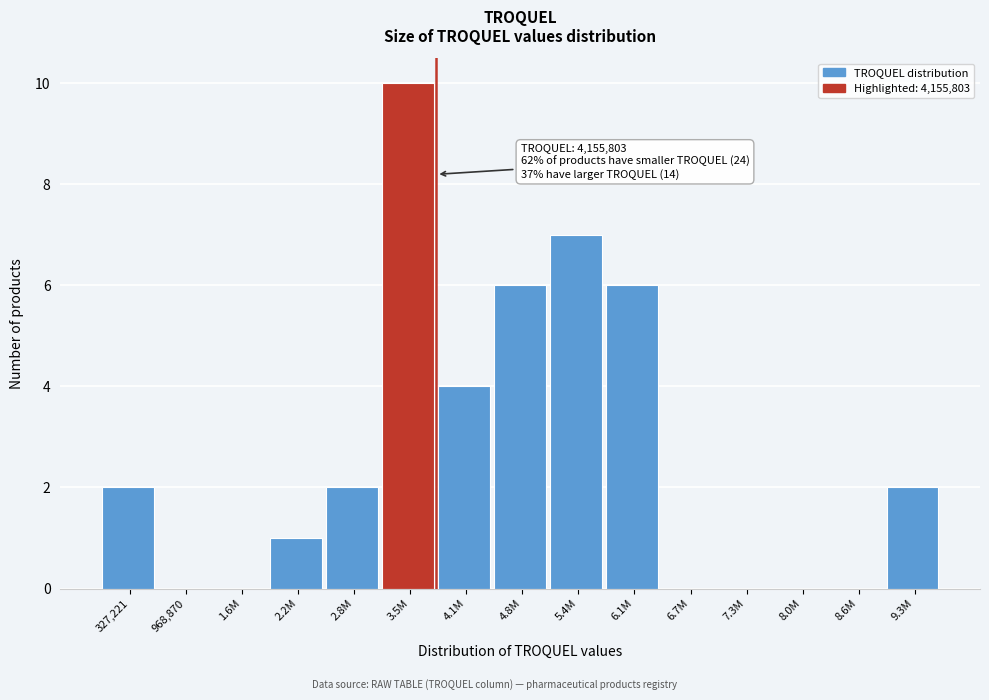

Reading left to right, extract all data points from this chart.

327,221=2	968,870=0	1.6M=0	2.2M=1	2.8M=2	3.5M=10	4.1M=4	4.8M=6	5.4M=7	6.1M=6	6.7M=0	7.3M=0	8.0M=0	8.6M=0	9.3M=2